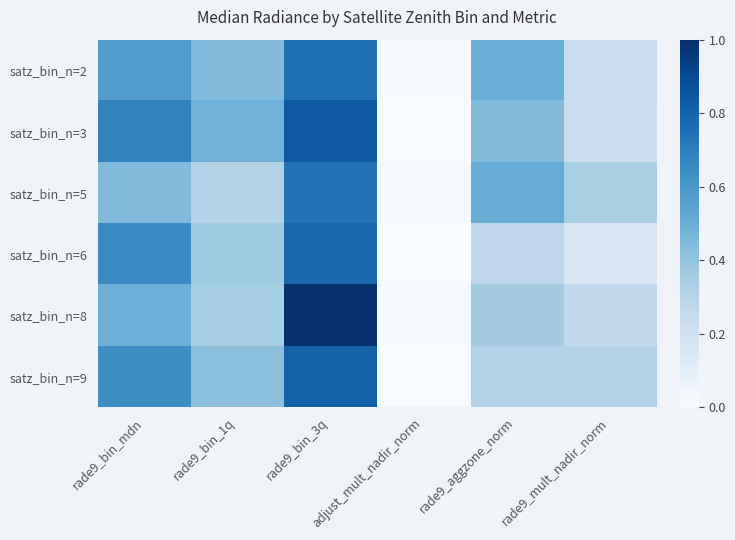

Rank the series by their maximum value, from lowest to highest.

satz_bin_n=5, satz_bin_n=2, satz_bin_n=6, satz_bin_n=9, satz_bin_n=3, satz_bin_n=8